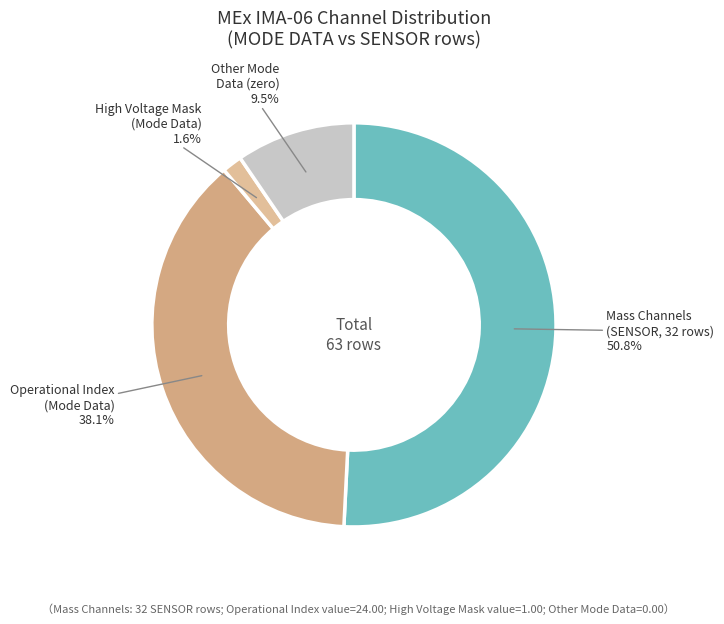

Combined, do Operational Index (Mode Data) and Mass Channels (SENSOR, 32 rows) account for over 50%?

Yes